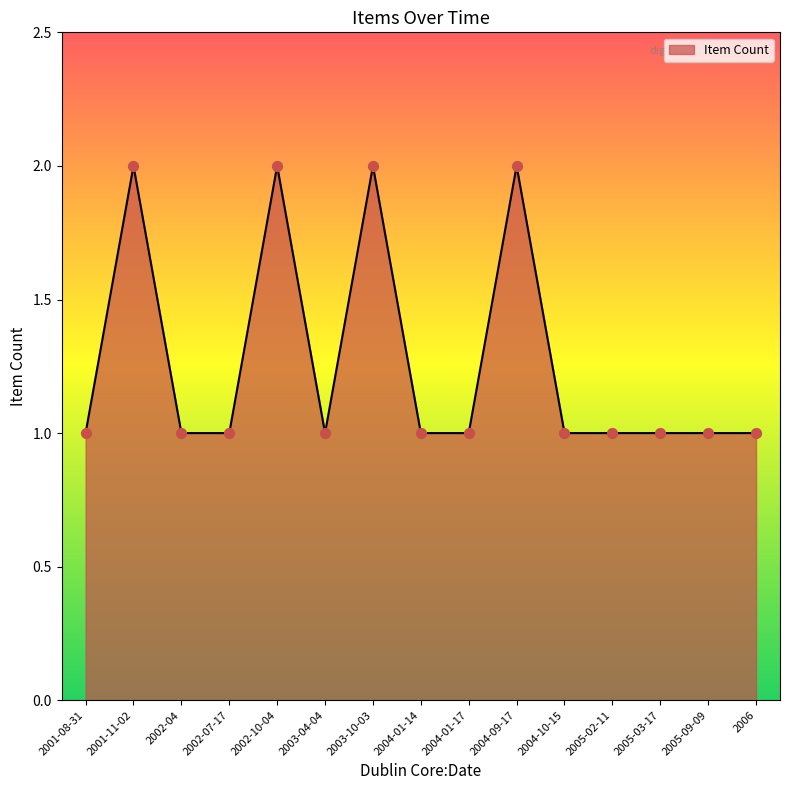

What is the ratio of the value at 2002-07-17 to the value at 2004-09-17?

0.5